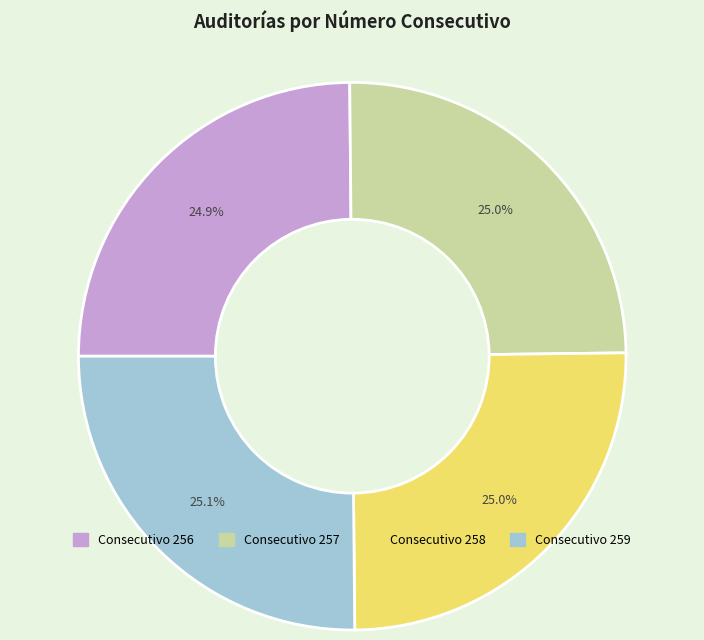

Is there any slice that represents more than half of the pie?

No